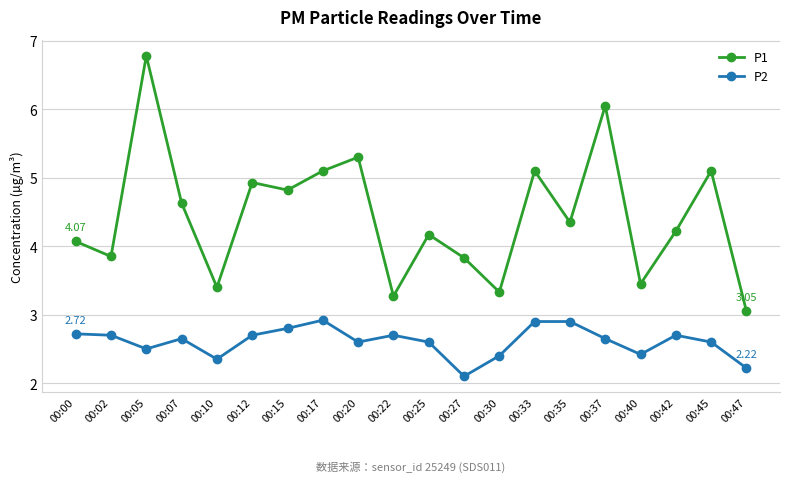

What are all the series names shown in the legend?

P1, P2